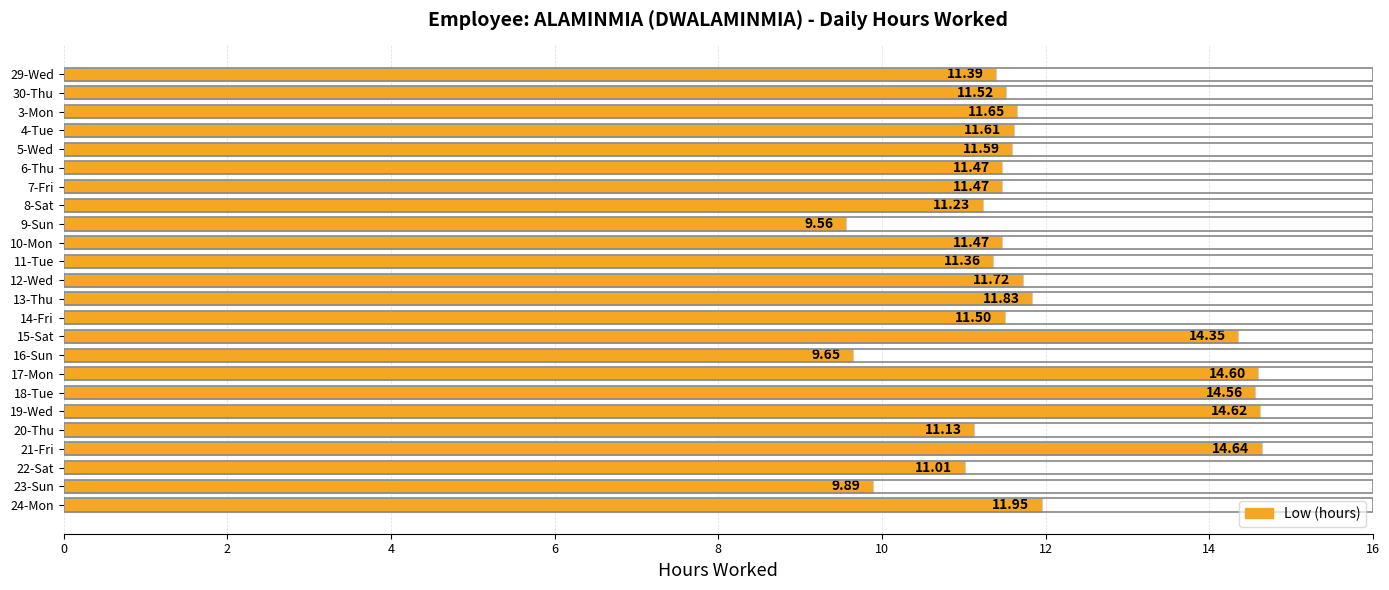

What is the sum of all values?

285.8